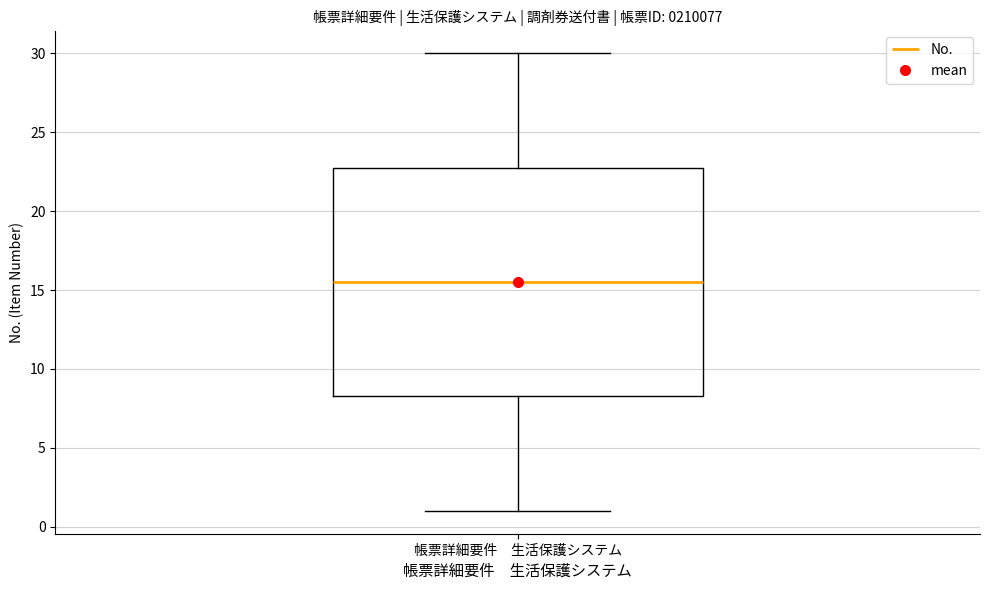

Transcribe this box plot: give where the median line is, the range the box spans, and where the two whiskers end, as read against the y-axis. The values are not printed on the chart, so give them approximately, as read against the axis.

median 15.5, box 8.5 to 23.0, whiskers 1.0 to 30.0